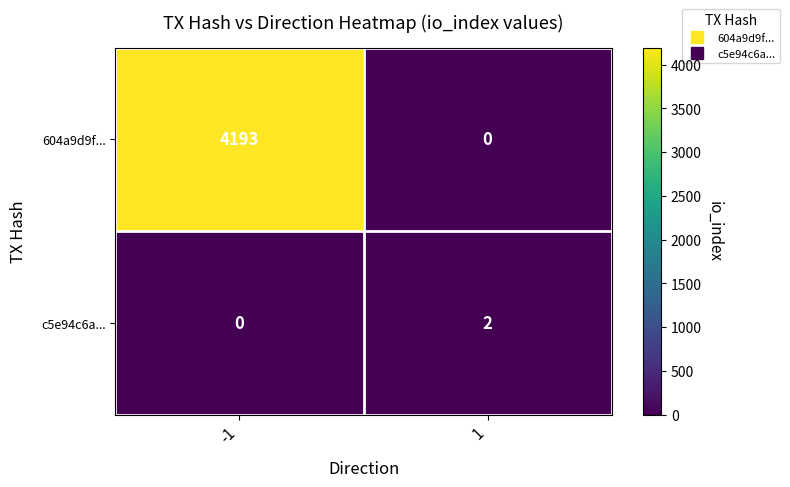

Is the value of c5e94c6a... at -1 greater than the value of 604a9d9f... at -1?

No